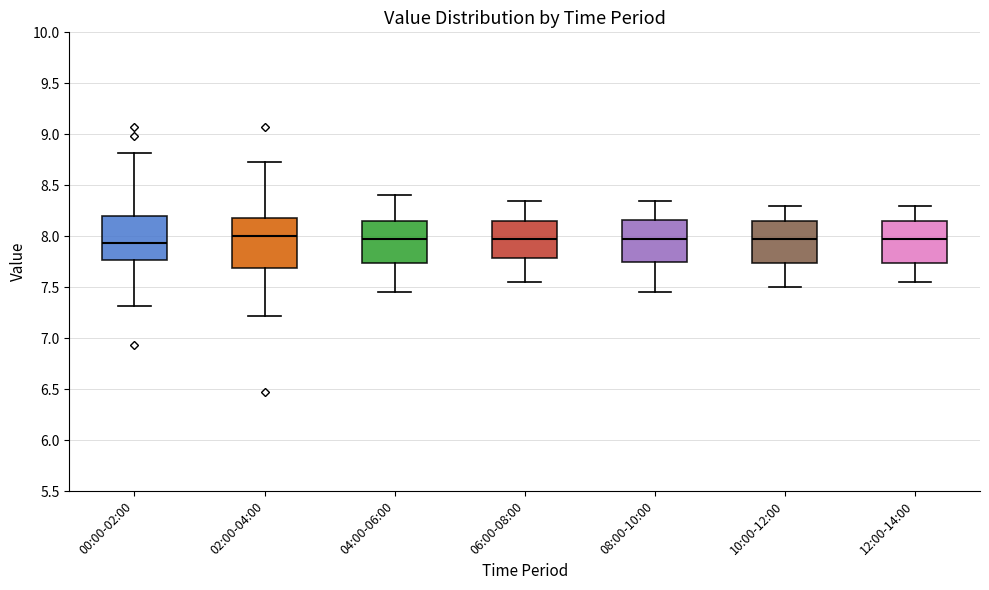

Reading left to right, transcribe this box plot: for each box, give where its median line is, the range the box spans, and where its two whiskers end, as read against the y-axis. The values are not printed on the chart, so give them approximately, as read against the axis.

00:00-02:00: median 7.95, box 7.75 to 8.20, whiskers 7.30 to 8.80
02:00-04:00: median 8.00, box 7.70 to 8.20, whiskers 7.20 to 8.75
04:00-06:00: median 8.00, box 7.75 to 8.15, whiskers 7.45 to 8.40
06:00-08:00: median 8.00, box 7.80 to 8.15, whiskers 7.55 to 8.35
08:00-10:00: median 8.00, box 7.75 to 8.15, whiskers 7.45 to 8.35
10:00-12:00: median 8.00, box 7.75 to 8.15, whiskers 7.50 to 8.30
12:00-14:00: median 8.00, box 7.75 to 8.15, whiskers 7.55 to 8.30